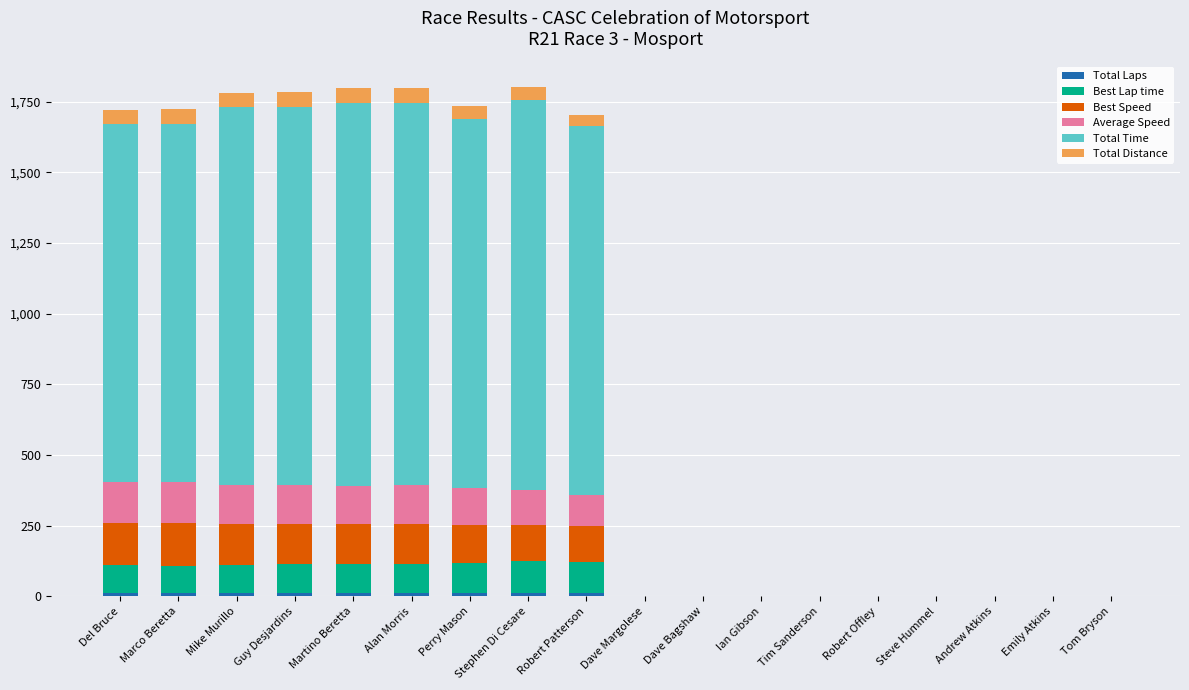

Are the bars horizontal?

No